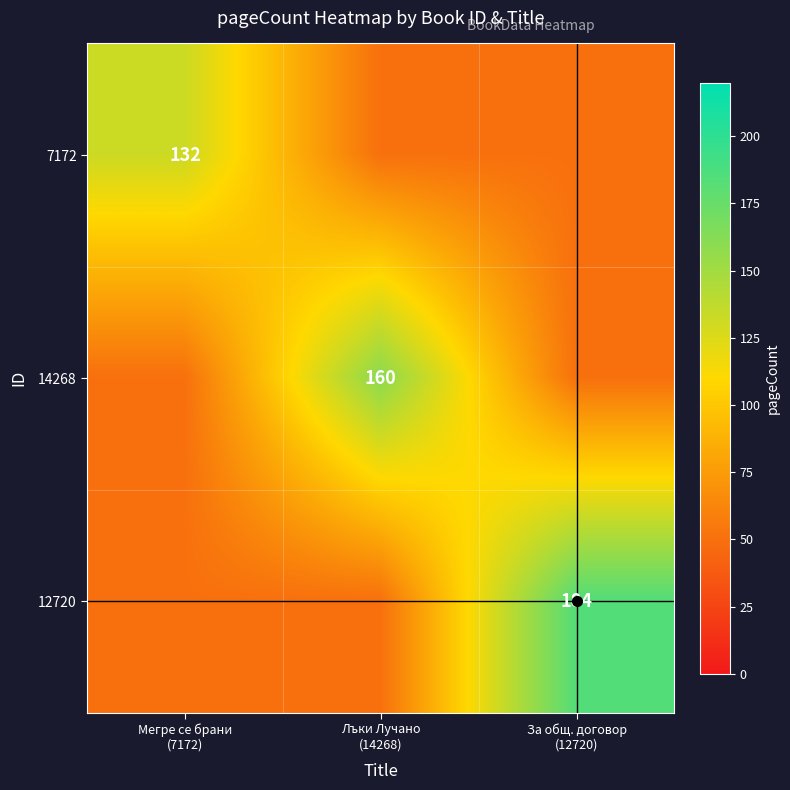

At which category does the chart reach its minimum across all series?

Лъки Лучано
(14268)